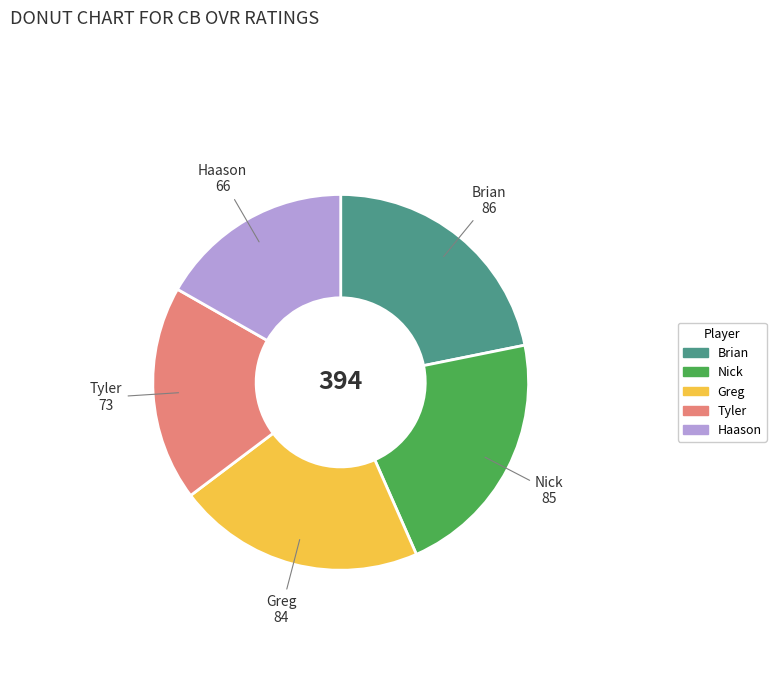

True or false: Tyler accounts for 5% of the total.

False